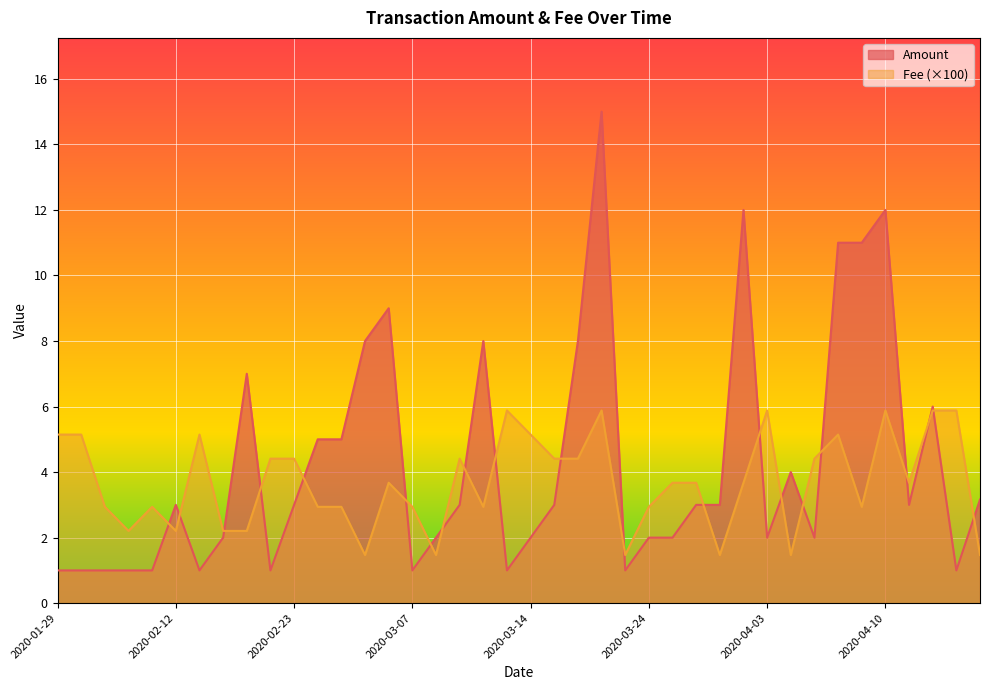

What is the smallest value displayed?

1.0